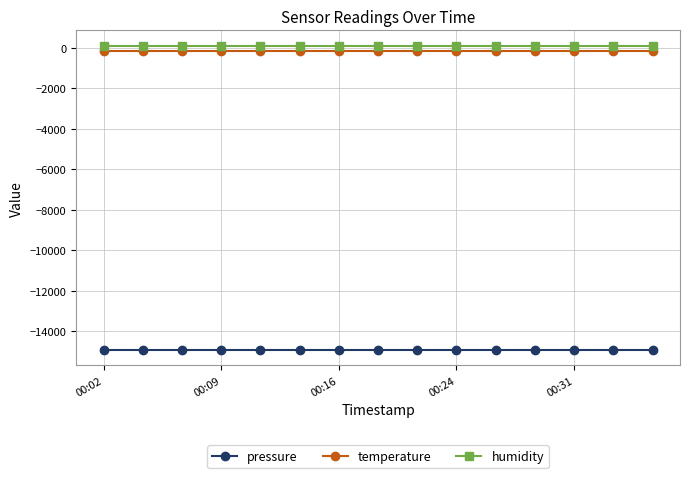

Reading left to right, transcribe all the data shown in this chart.

pressure: -14922.6	-14922.6	-14922.6	-14922.6	-14922.6	-14922.6	-14922.6	-14922.6	-14922.6	-14922.6	-14922.6	-14922.6	-14922.6	-14922.6	-14922.6
temperature: -144.7	-144.7	-144.7	-144.7	-144.7	-144.7	-144.7	-144.7	-144.7	-144.7	-144.7	-144.7	-144.7	-144.7	-144.7
humidity: 100.0	100.0	100.0	100.0	100.0	100.0	100.0	100.0	100.0	100.0	100.0	100.0	100.0	100.0	100.0